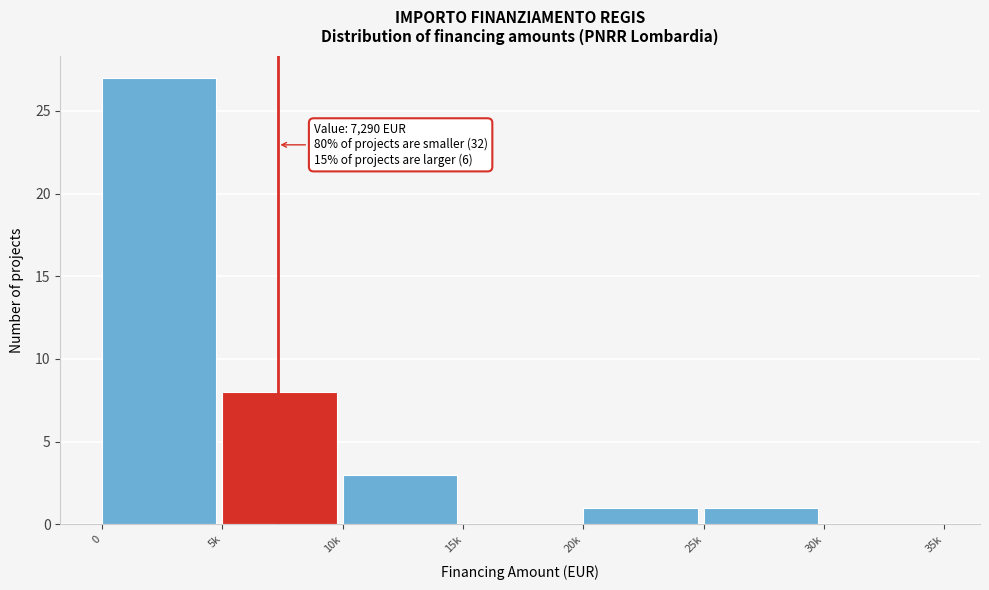

Reading right to left, transcribe all the data shown in this chart.

30k=0	25k=1	20k=1	15k=0	10k=3	5k=8	0=27